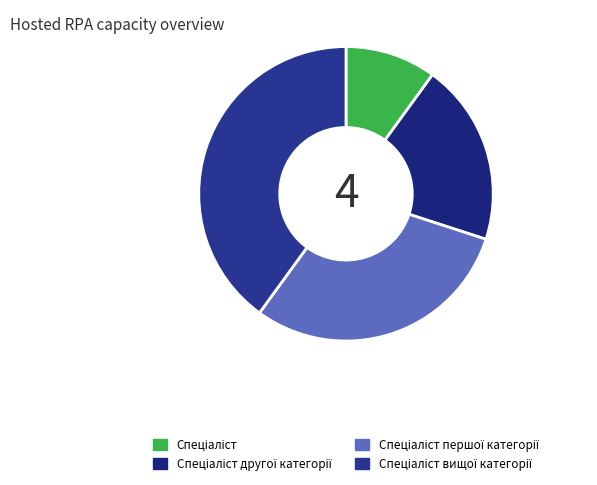

Which category has the biggest portion of the pie?

Спеціаліст вищої категорії